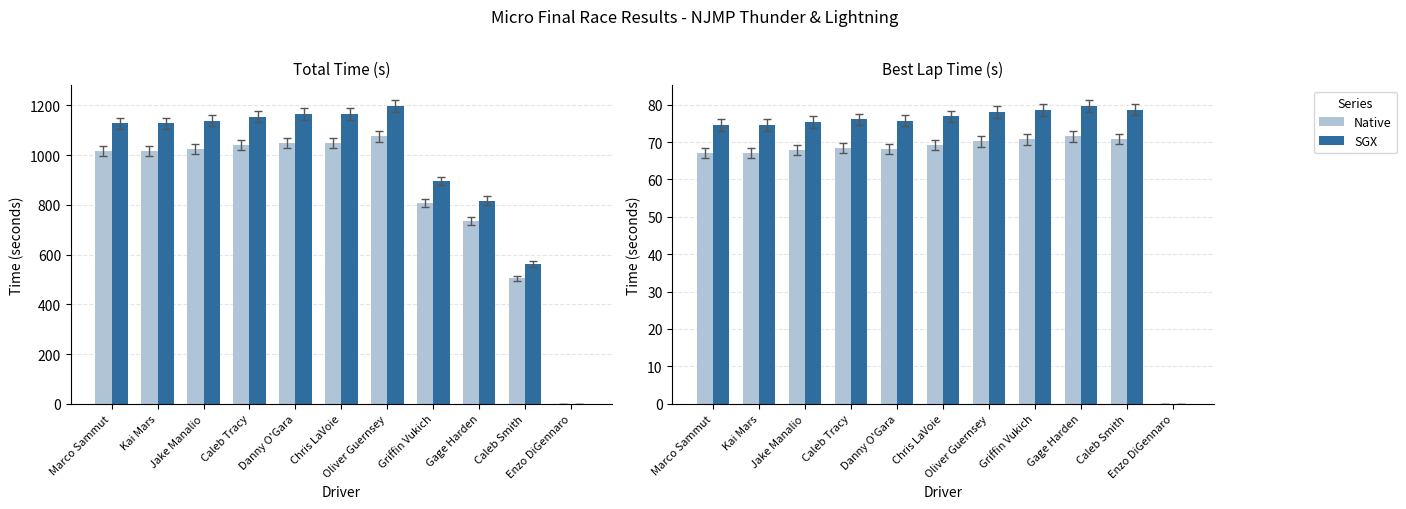

How many bars are there in each group?

2